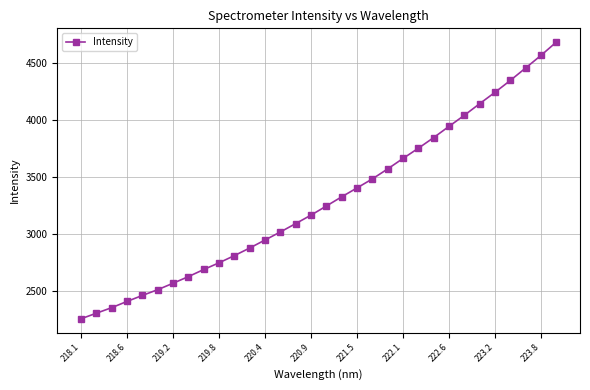

What is the smallest value displayed?

2257.2